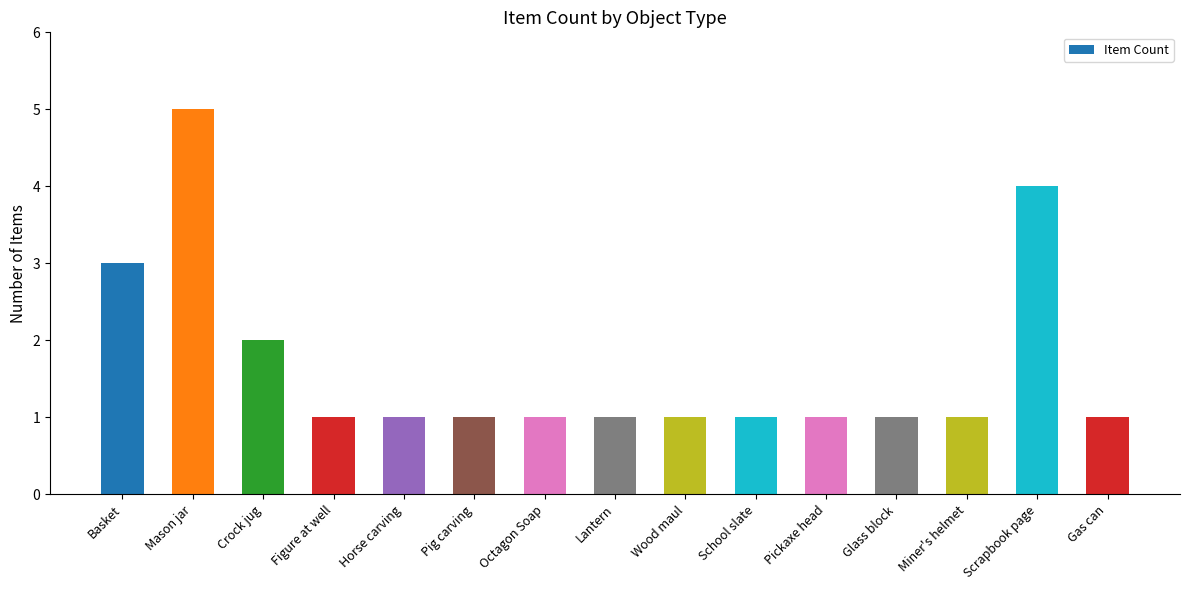

Reading left to right, transcribe all the data shown in this chart.

Basket=3	Mason jar=5	Crock jug=2	Figure at well=1	Horse carving=1	Pig carving=1	Octagon Soap=1	Lantern=1	Wood maul=1	School slate=1	Pickaxe head=1	Glass block=1	Miner's helmet=1	Scrapbook page=4	Gas can=1